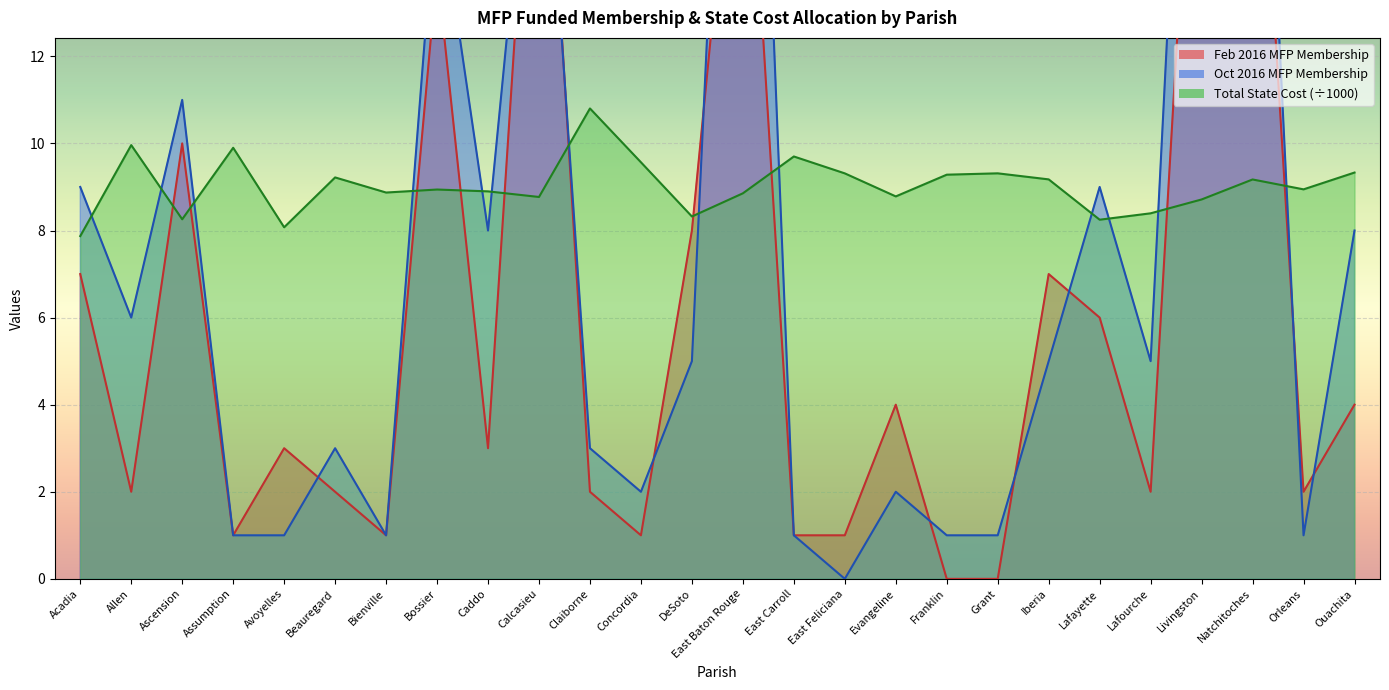

How many series are shown in this chart?

3